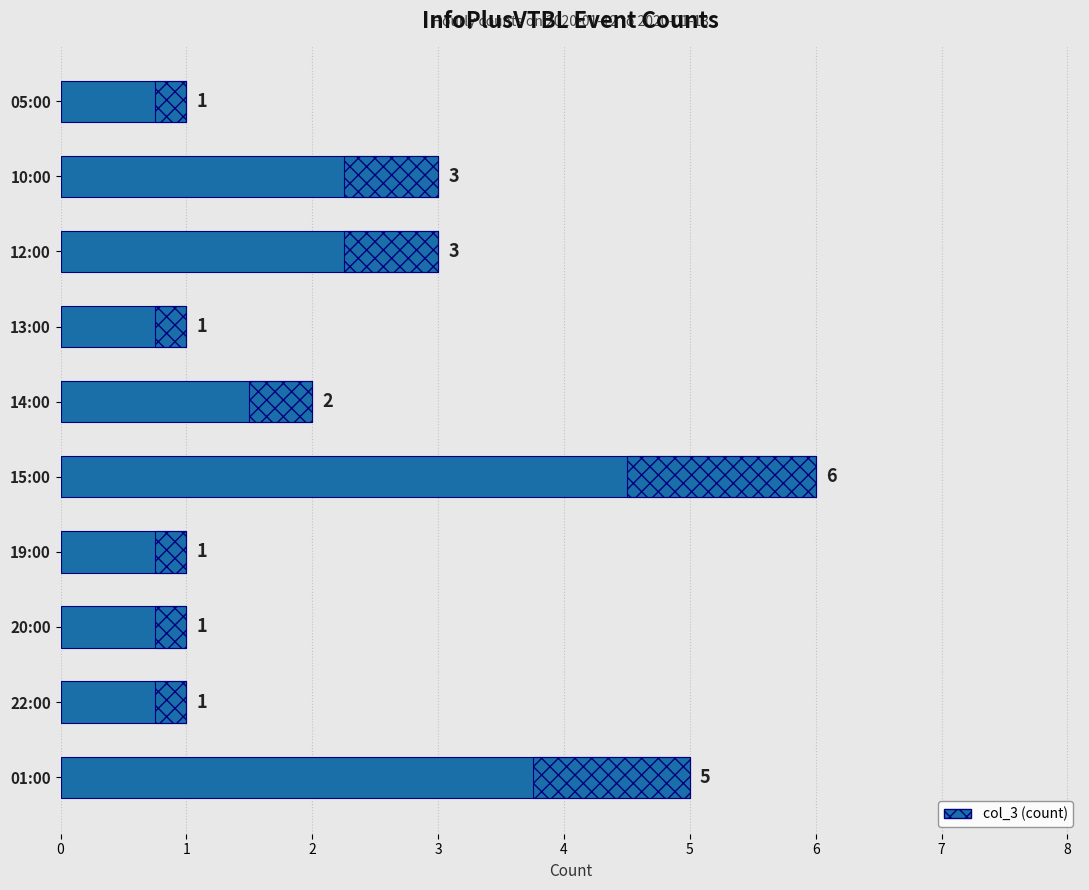

What is the value of the 2nd bar from the left?

3